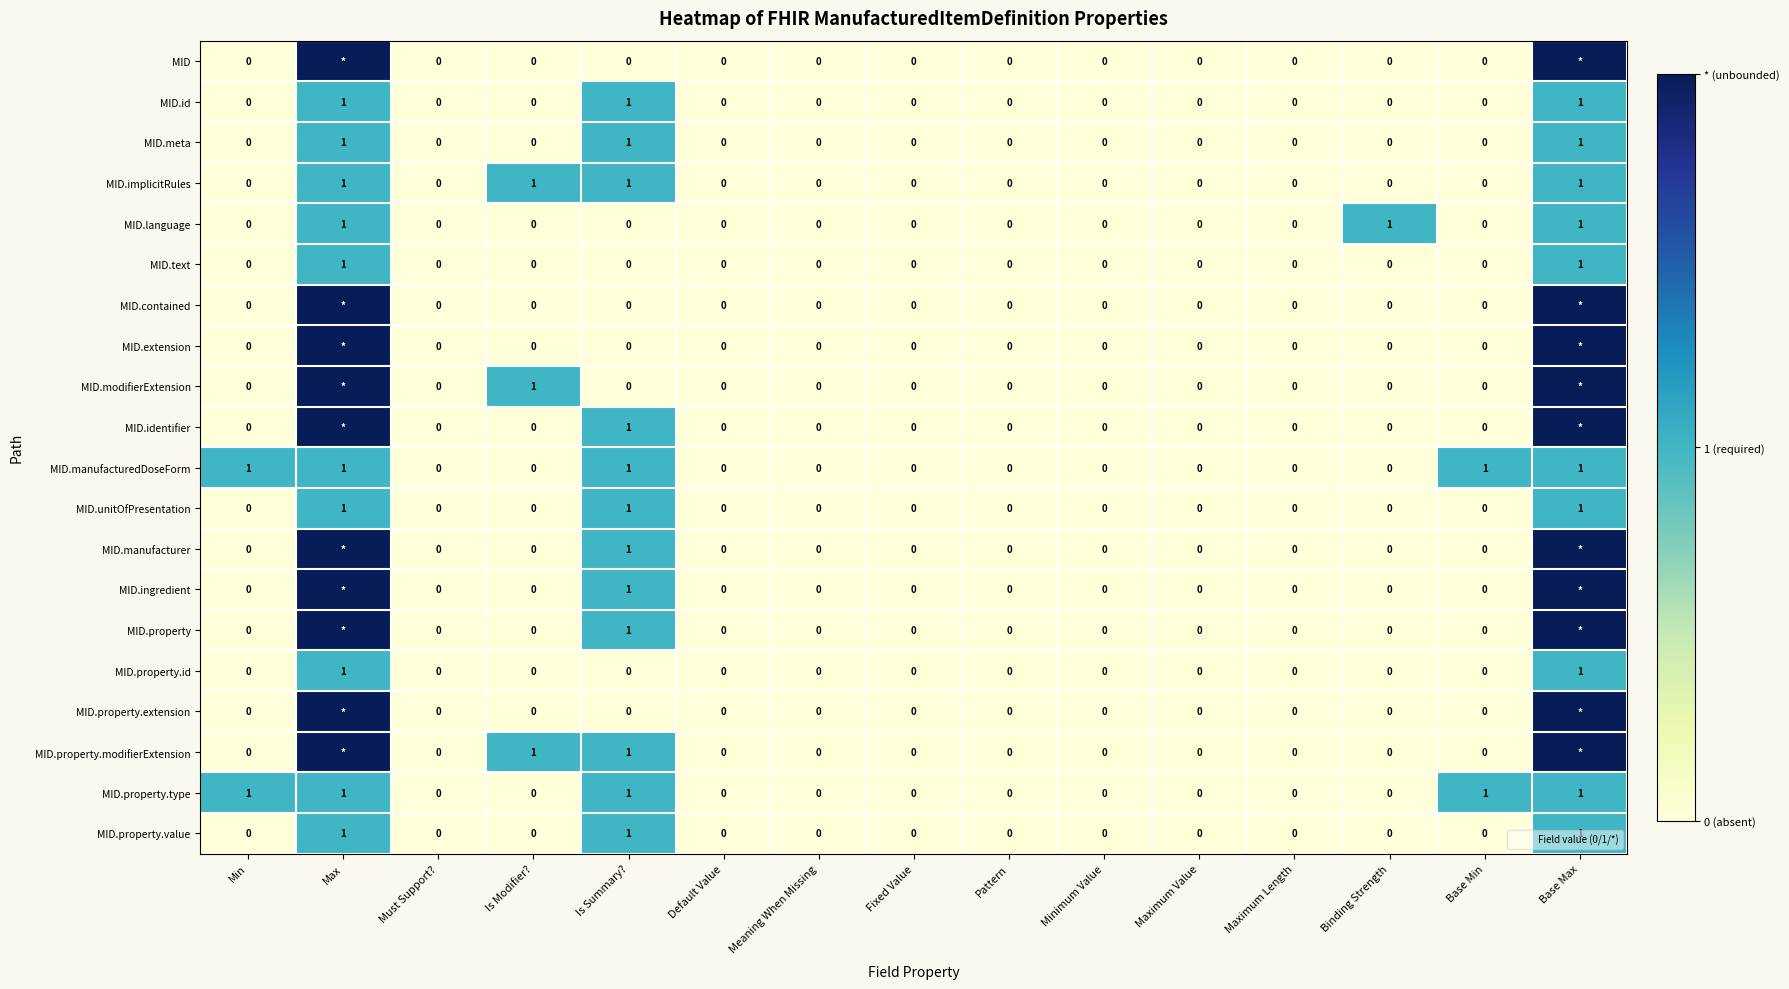

Between Max and Base Max, which series saw the biggest shift?

MID